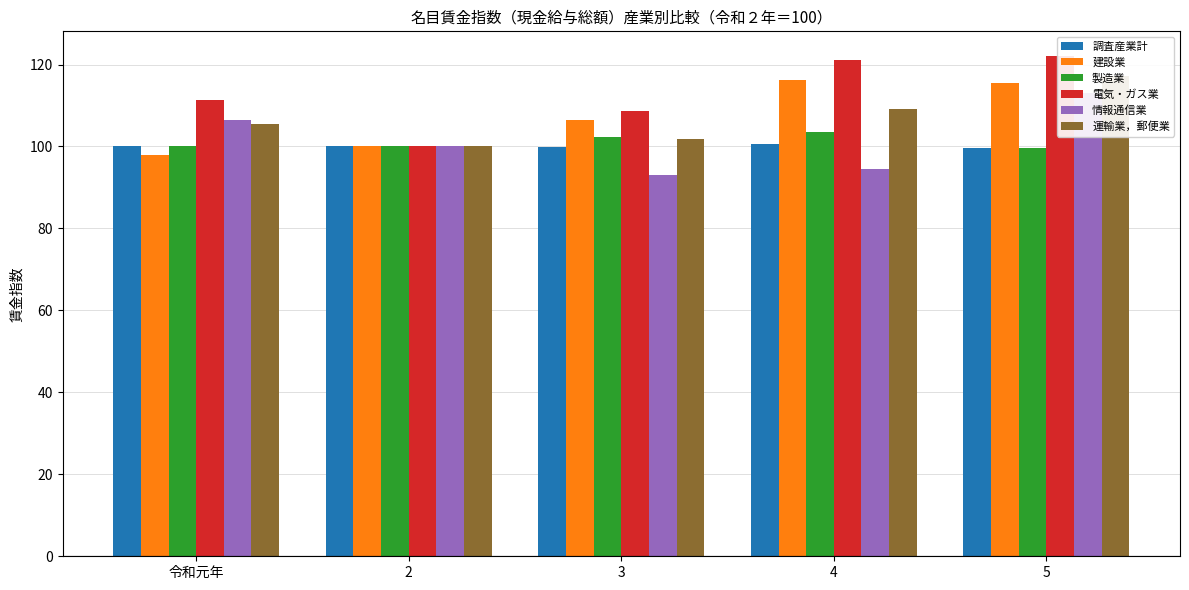

What is the value of the 情報通信業 bar at the 1st from the left?

106.5